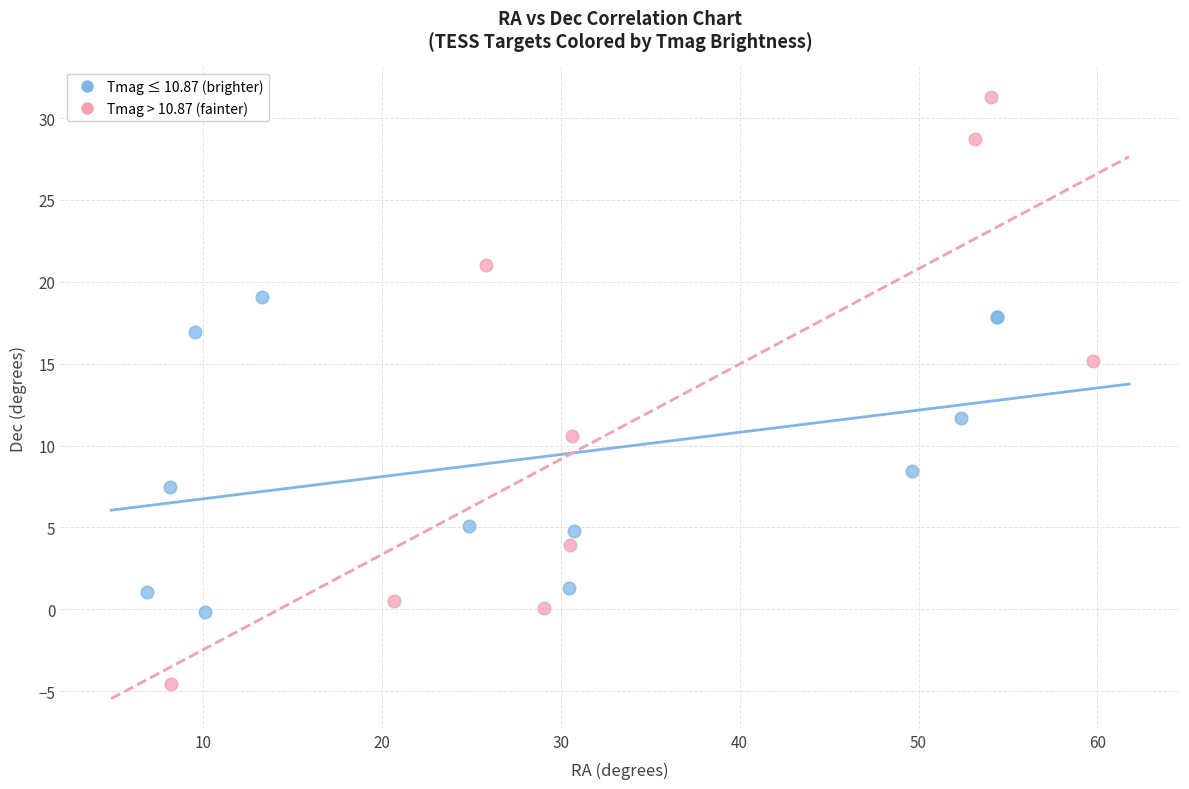

Which series contains the lowest Y value?

Tmag > 10.87 (fainter)